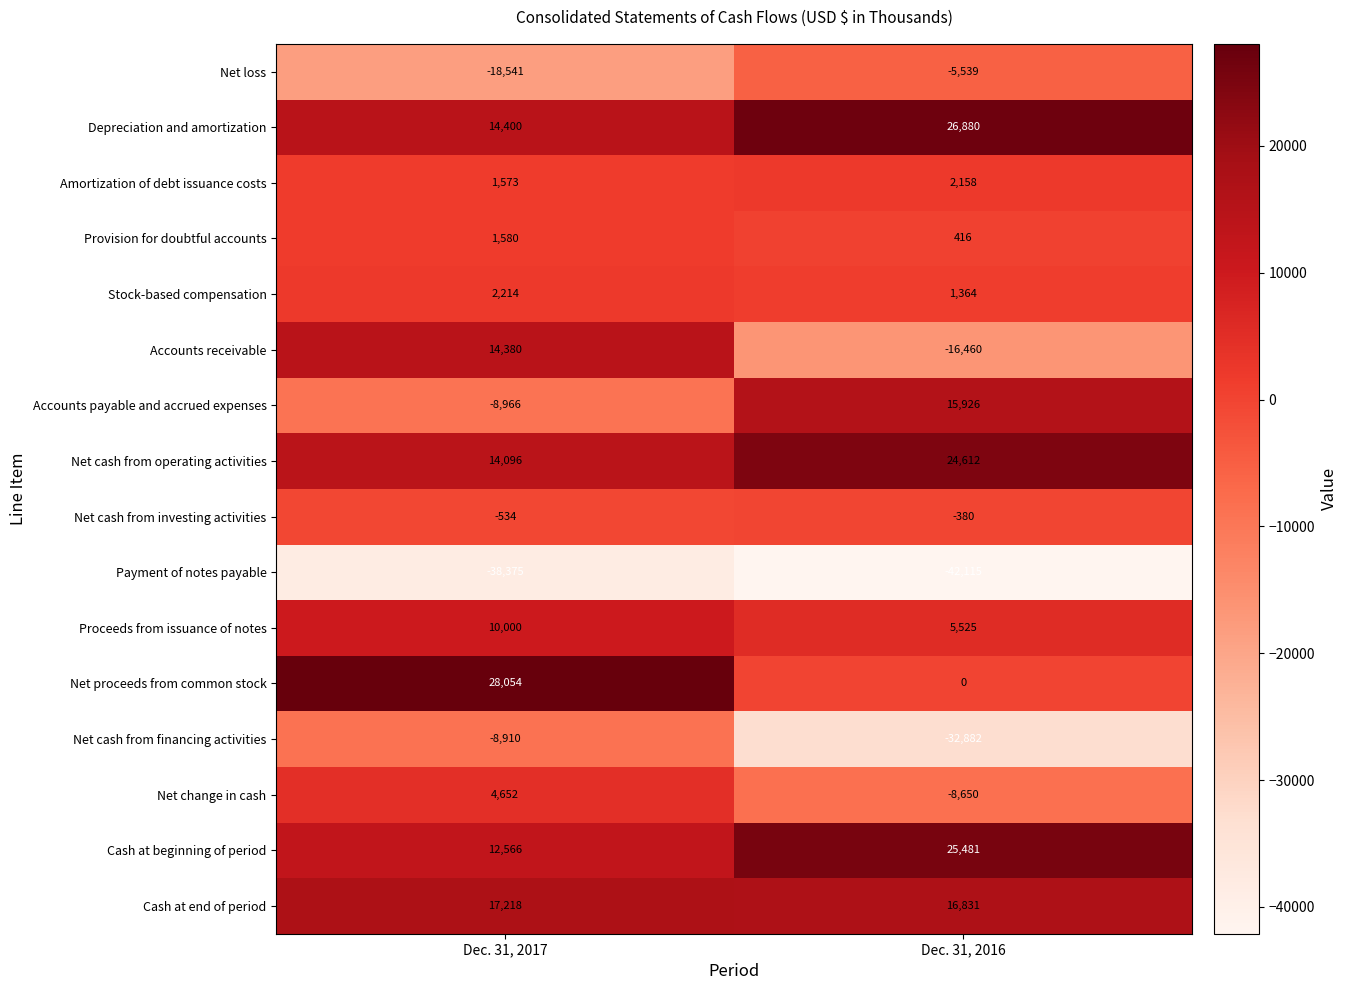

What is the total value across all series at Dec. 31, 2017?

45407